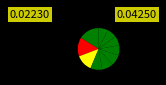

How many slices are in this pie chart?

10